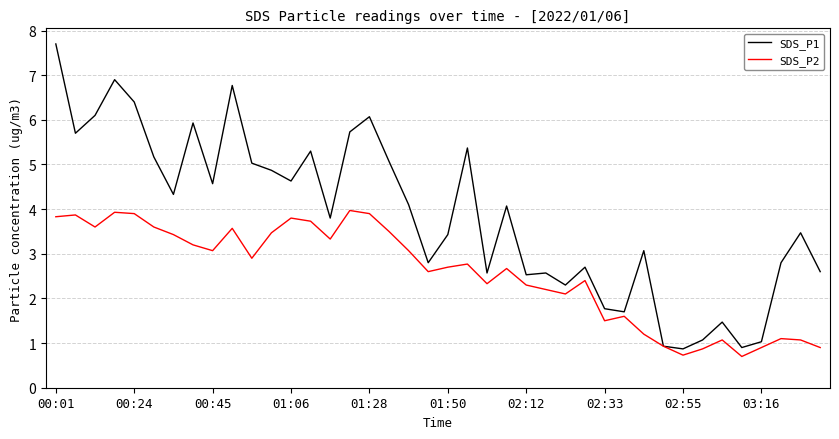

Which series has the widest spread of values?

SDS_P1